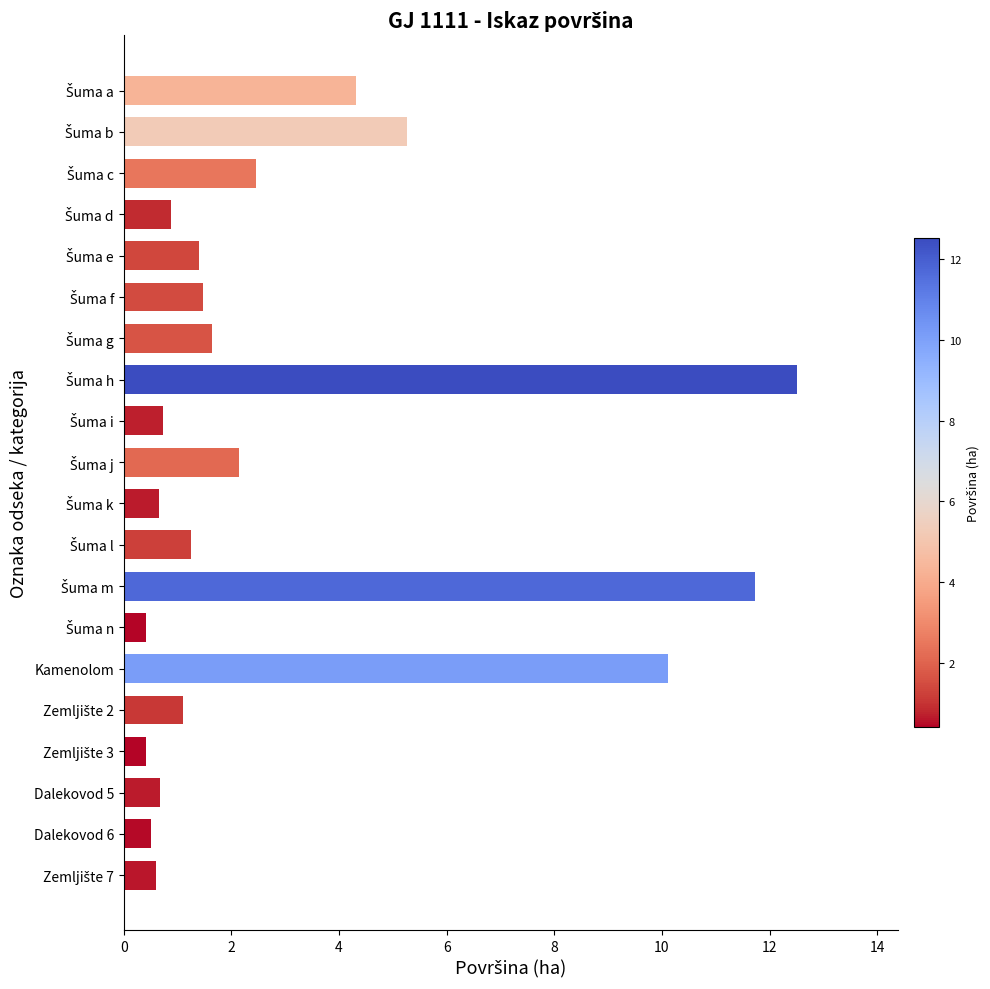

Count the number of values greater than 1.

12